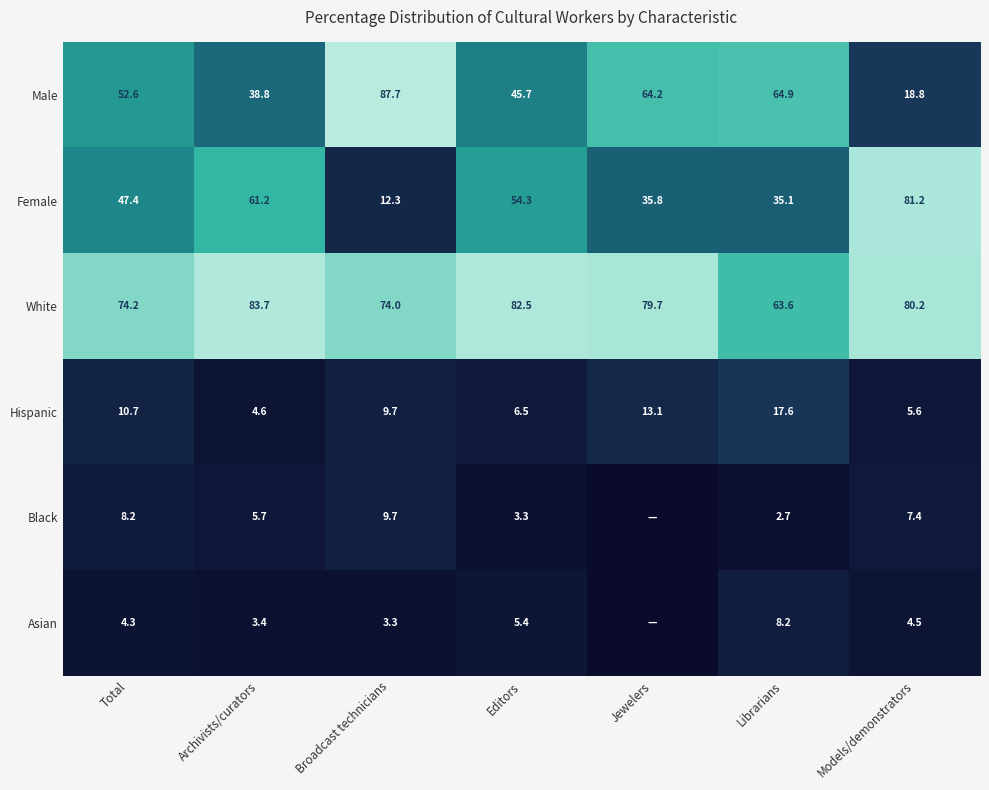

What is the difference between the second highest and minimum values in the White series?

18.9